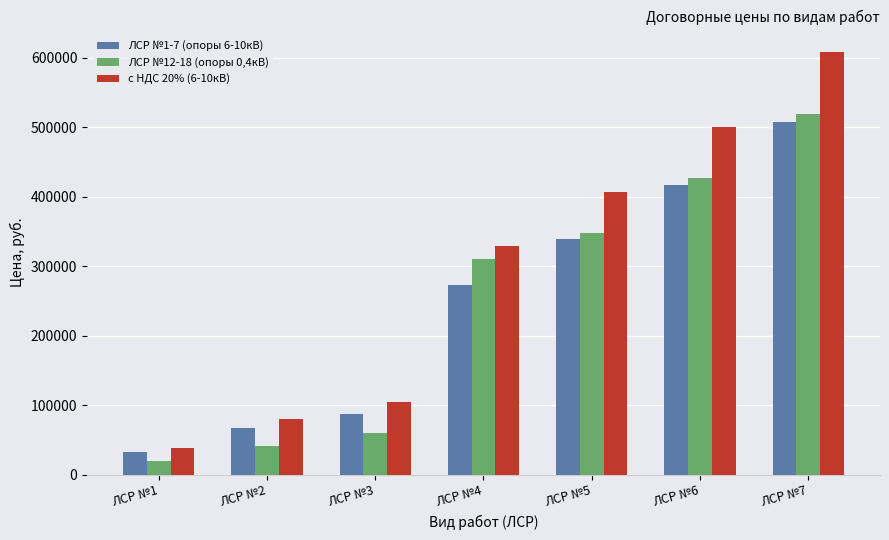

Which series has the largest total across all categories?

с НДС 20% (6-10кВ)